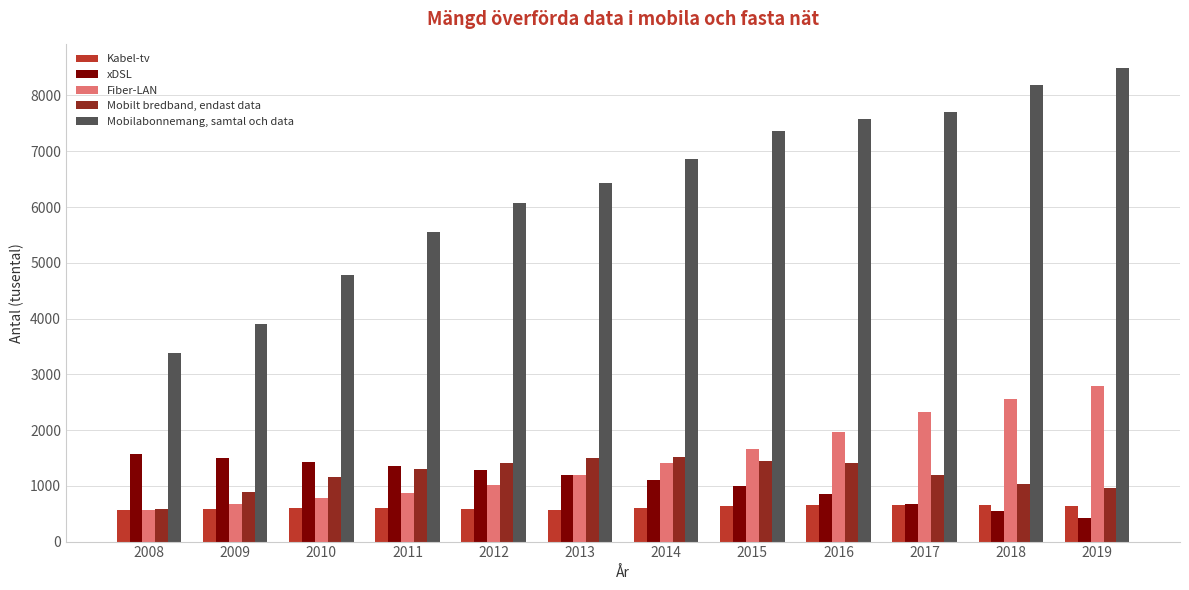

Which category has the lowest value in the Mobilt bredband, endast data series?

2008